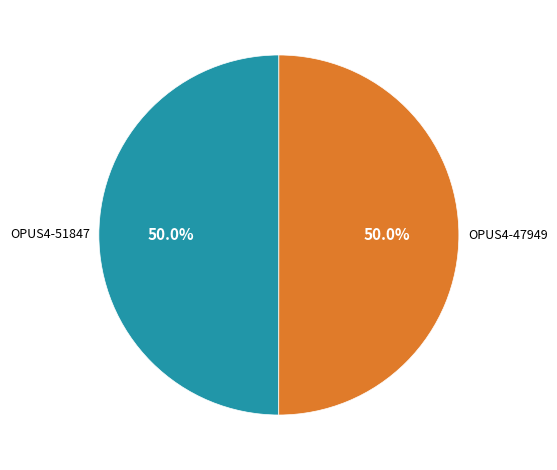

What is the ratio of the value at OPUS4-47949 to the value at OPUS4-51847?

1.0